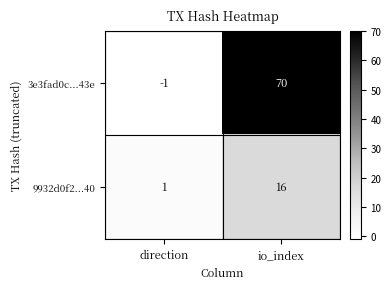

Rank the series at direction from highest to lowest value.

9932d0f2...40, 3e3fad0c...43e